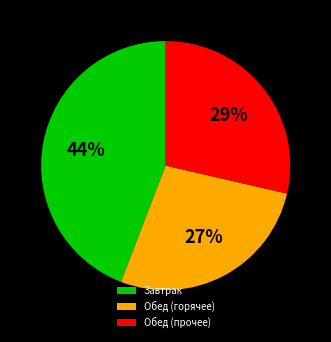

To the nearest percent, what percentage of the pie is Обед (прочее)?

29%